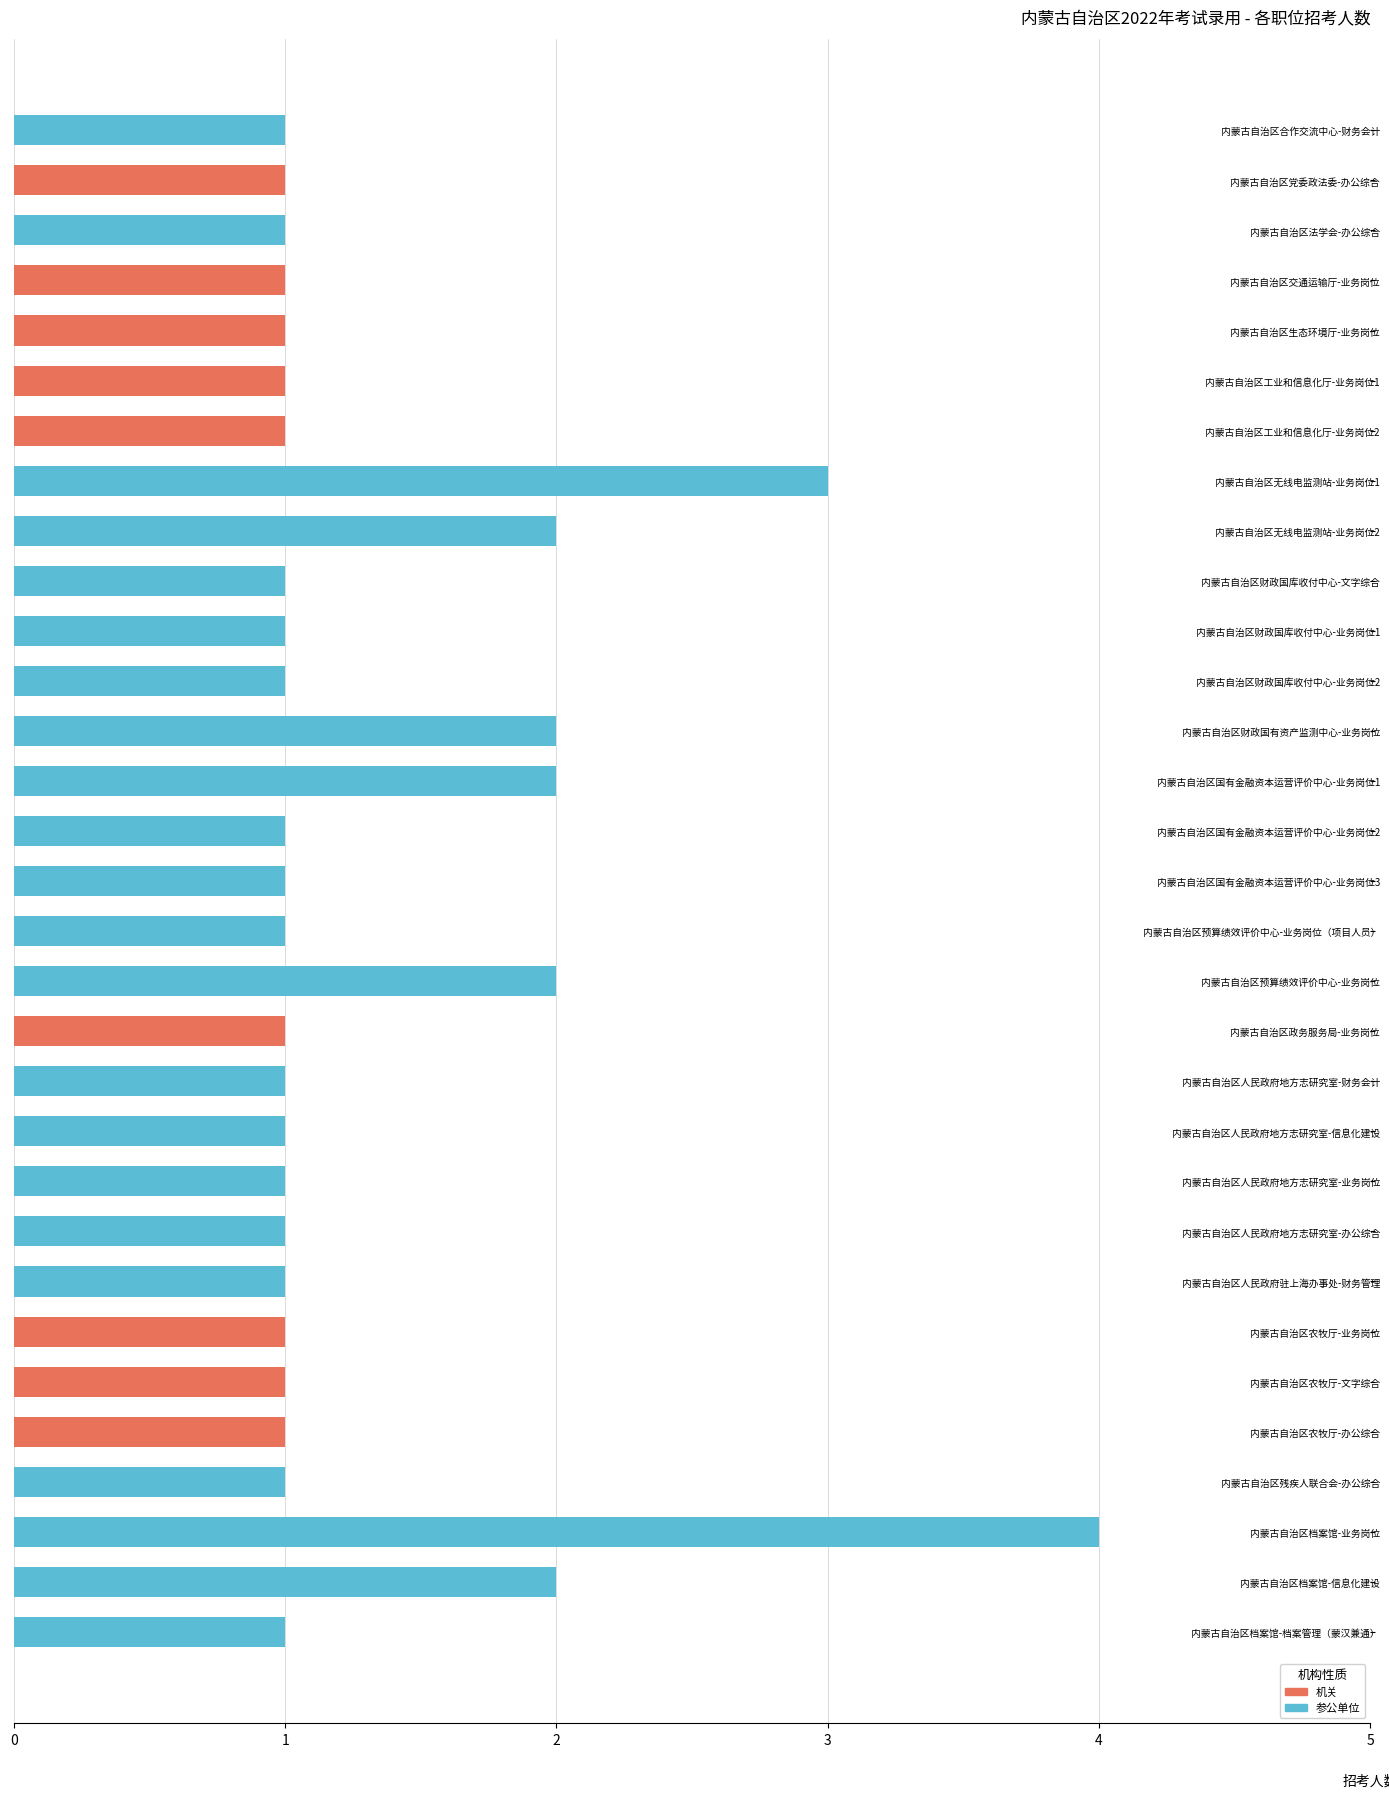

True or false: the data shows 2 at 内蒙古自治区档案馆-信息化建设.

True